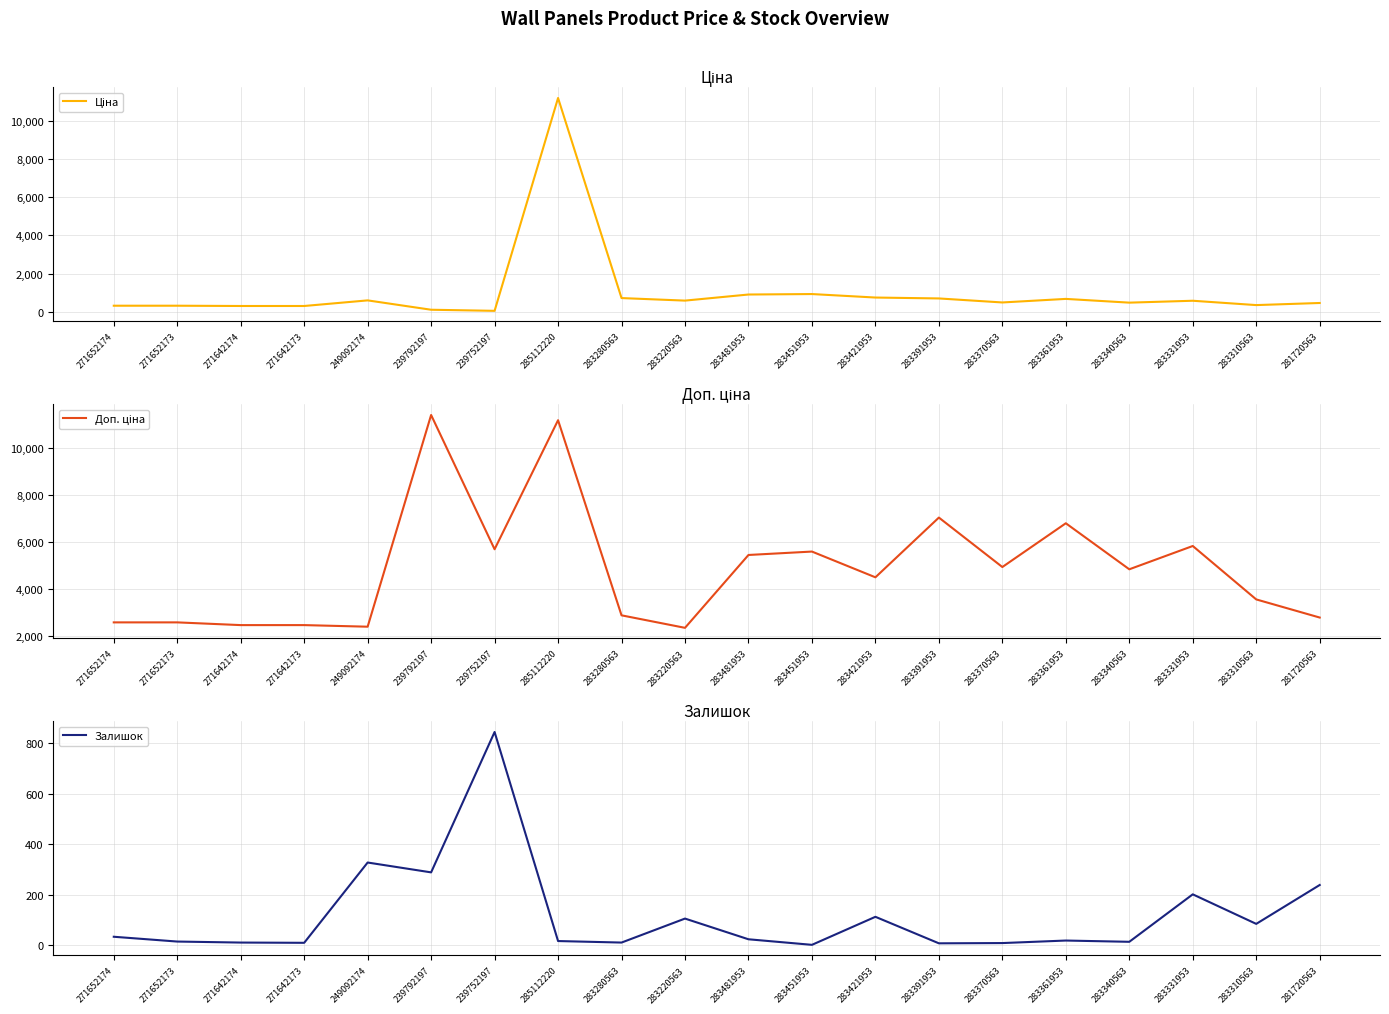

Between 271652173 and 271652174, which is larger?

271652173